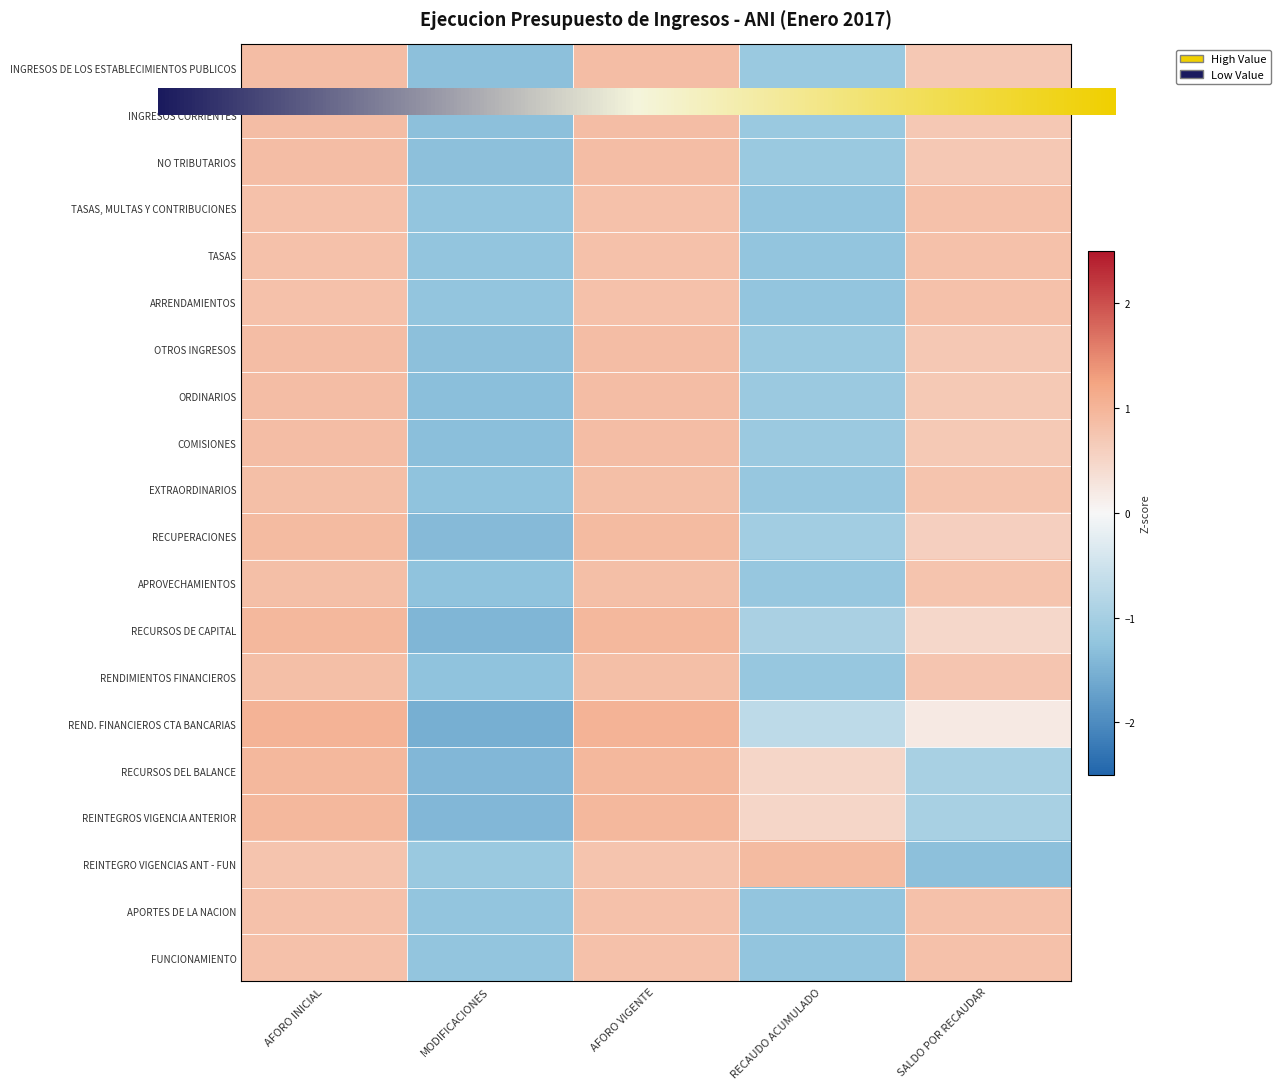

At which label is INGRESOS DE LOS ESTABLECIMIENTOS PUBLICOS closest to 0?

SALDO POR RECAUDAR